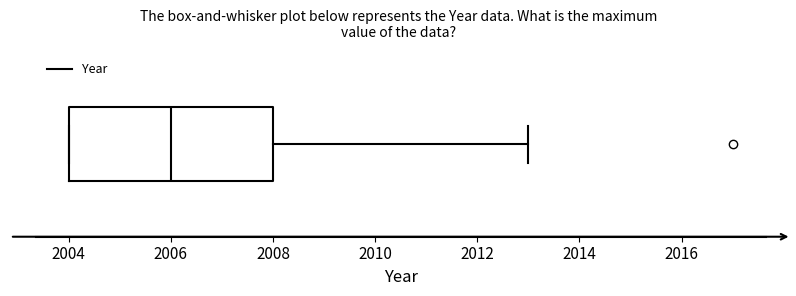

Where does the median line of the box sit on the x-axis? The values are not printed on the chart, so give them approximately, as read against the axis.

2006